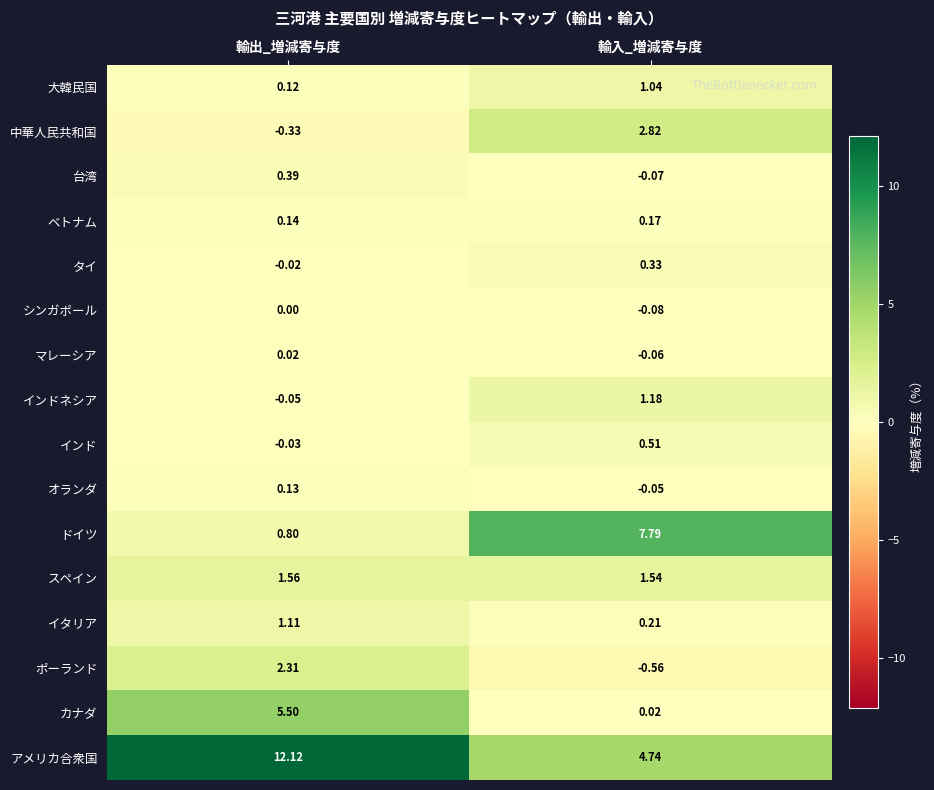

At how many categories does at least one series exceed 4?

2